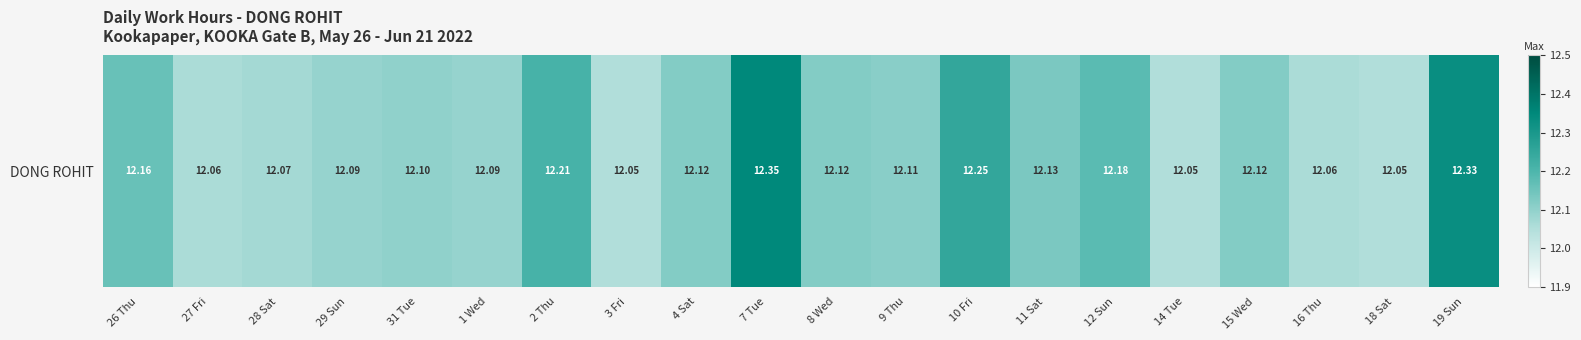

What is the difference between the second highest and second lowest values?

0.3